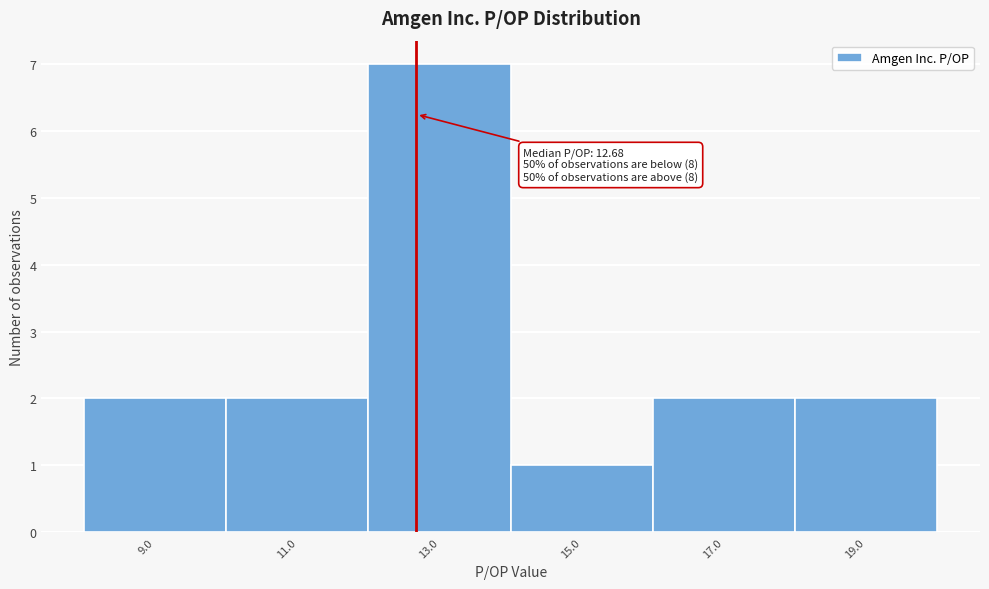

Which range on the x-axis has the tallest bar?

12 to 14